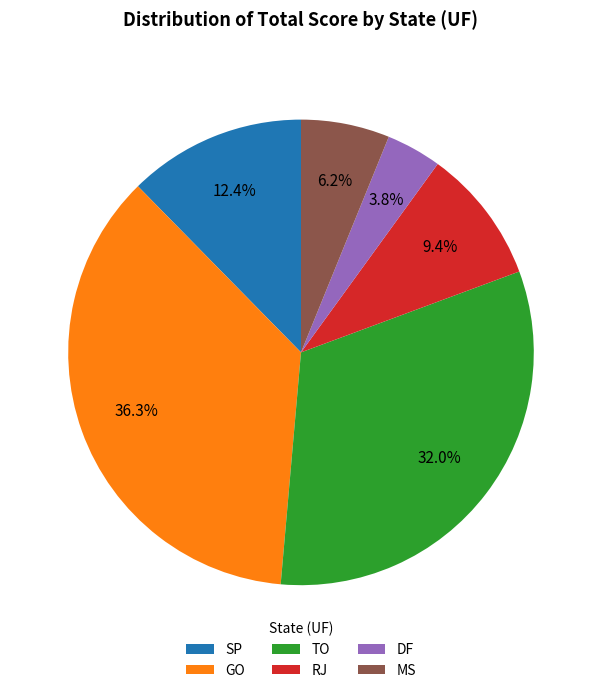

Is the sum of GO and MS greater than half?

No